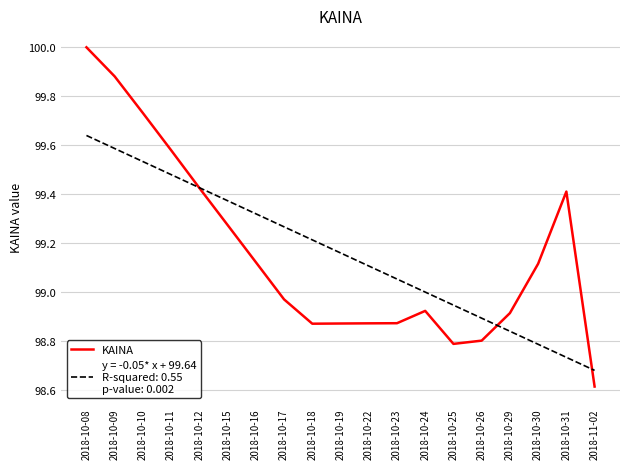

At which category is the sum across all series the highest?

2018-10-08